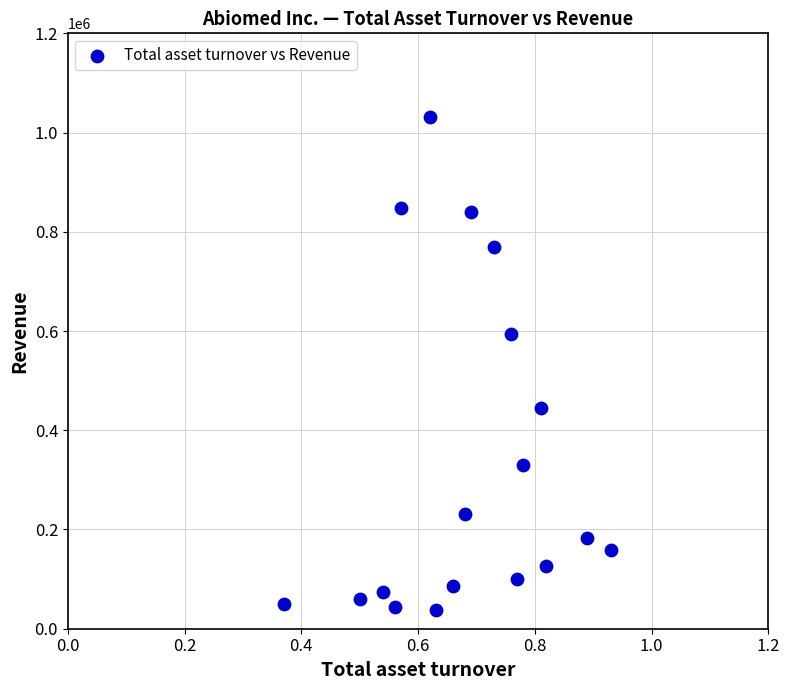

What Y value in the scatter plot is closest to 534984?

593749